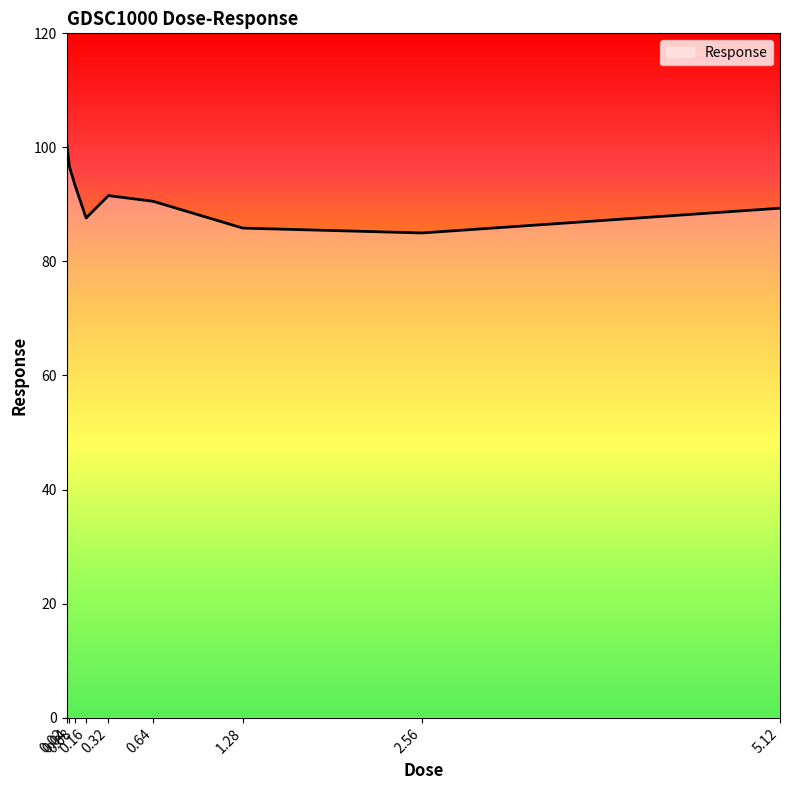

What is the sum of the values at 5.12 and 0.08?

182.8